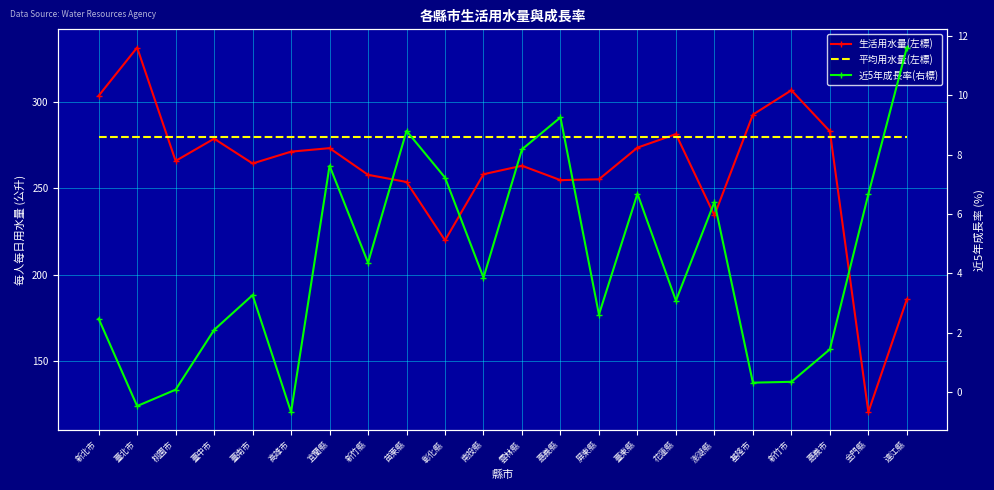

What is the total value across all series at 嘉義縣?

544.0